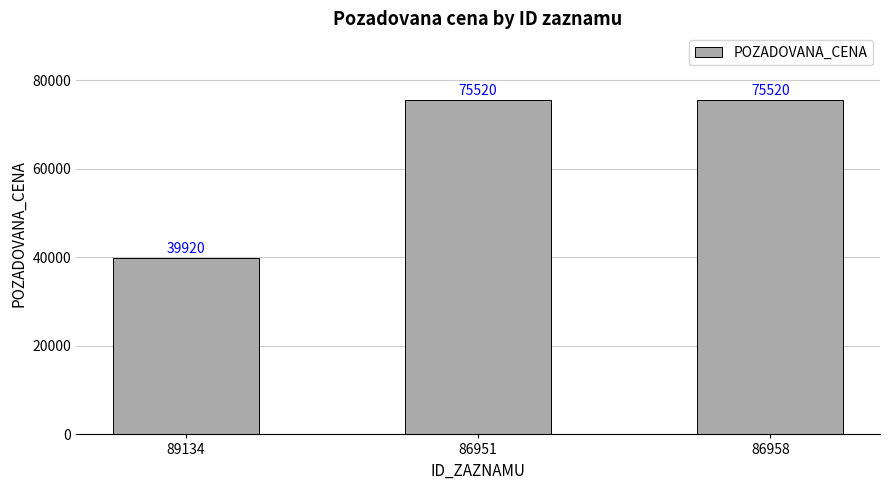

Approximately how many times larger is the value at 86951 compared to 86958?

1.0